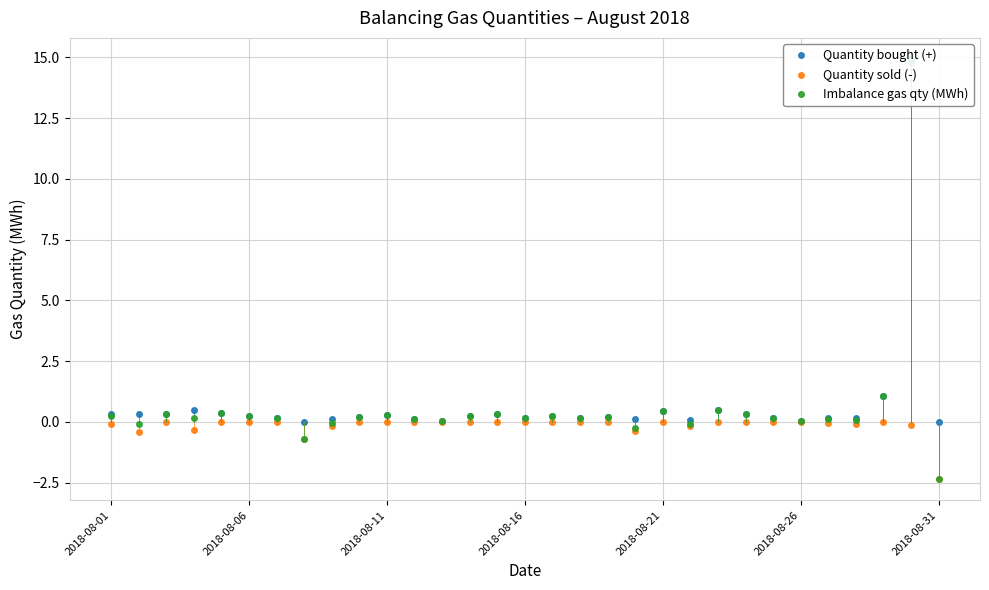

Which category has the lowest value in the Quantity sold (-) series?

2018-08-31